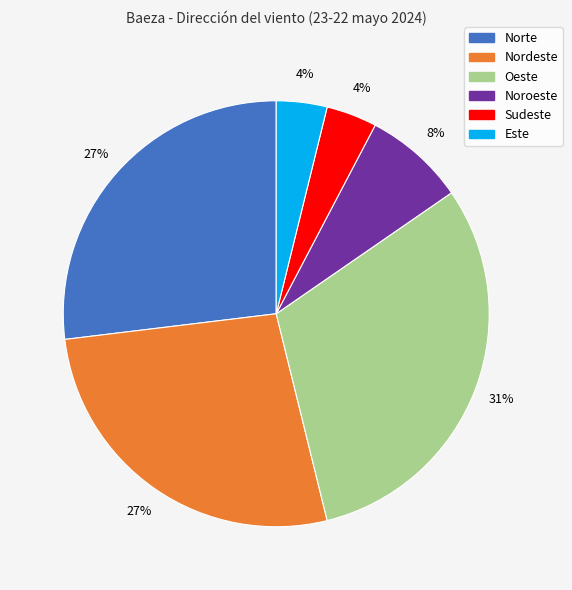

True or false: Noroeste accounts for 14% of the total.

False